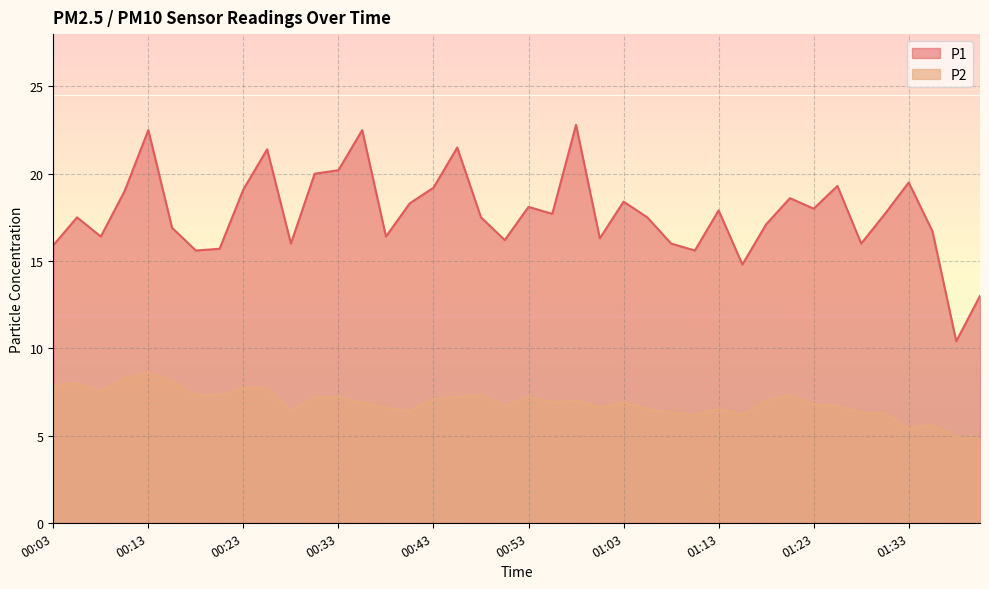

Reading right to left, list all the values displayed in this chart.

P1: 13.0	10.4	16.7	19.5	17.7	16.0	19.3	18.0	18.6	17.1	14.8	17.9	15.6	16.0	17.5	18.4	16.3	22.8	17.7	18.1	16.2	17.5	21.5	19.2	18.3	16.4	22.5	20.2	20.0	16.0	21.4	19.1	15.7	15.6	16.9	22.5	19.0	16.4	17.5	15.9
P2: 4.8	4.9	5.6	5.4	6.3	6.3	6.7	6.8	7.3	7.0	6.2	6.5	6.2	6.3	6.5	6.9	6.6	7.0	6.9	7.2	6.7	7.3	7.2	7.1	6.4	6.6	6.9	7.2	7.2	6.4	7.7	7.7	7.3	7.3	8.1	8.6	8.3	7.5	8.0	7.9